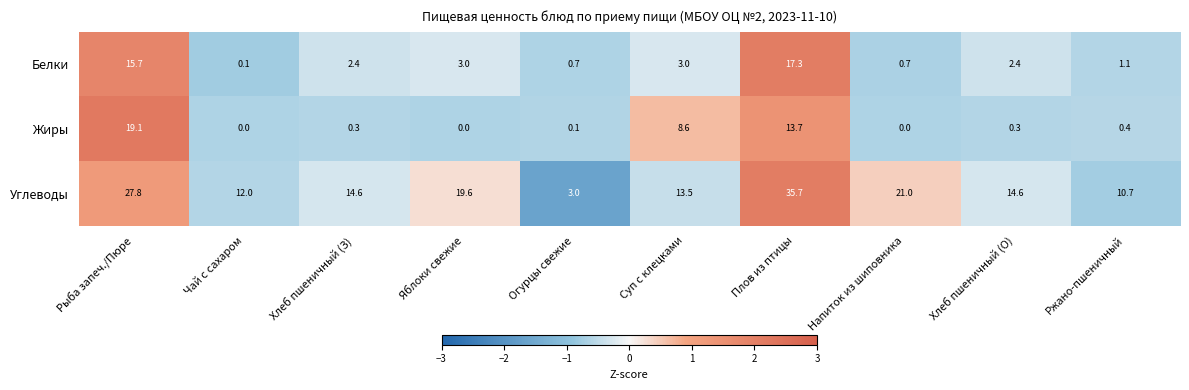

Rank the series at Плов из птицы from lowest to highest value.

Жиры, Белки, Углеводы